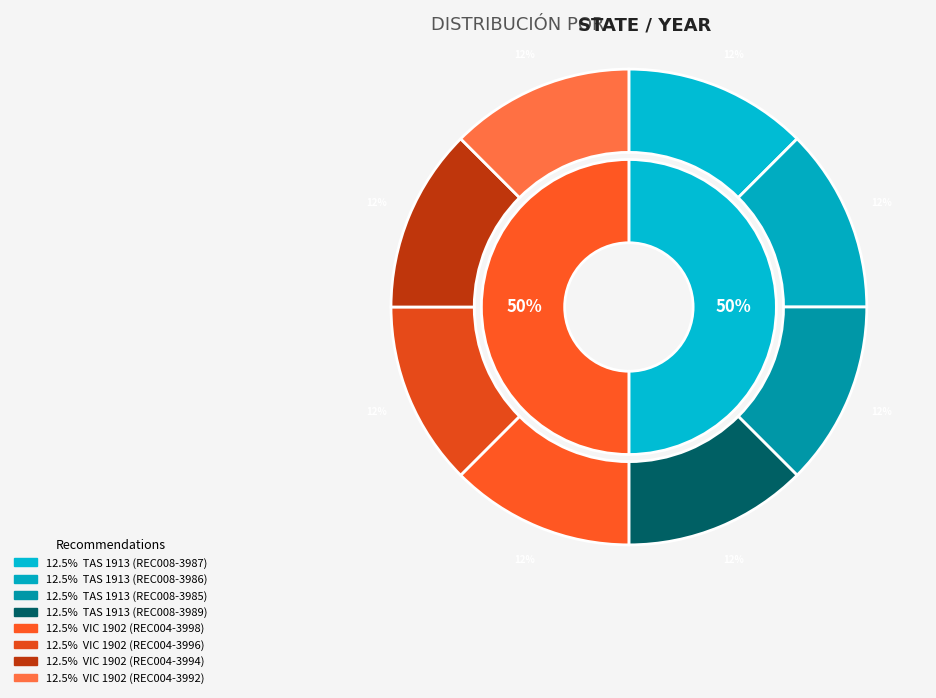

What is the total percentage of VIC 1902 (REC004-3996) and VIC 1902 (REC004-3992)?

24.9%